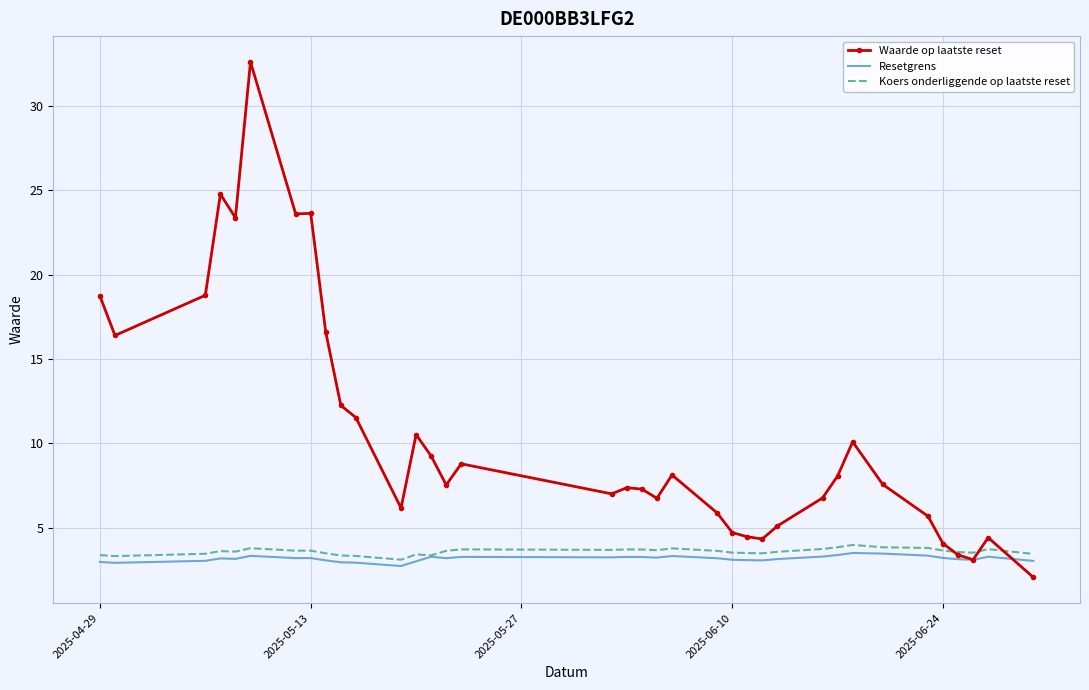

Which series has the largest total across all categories?

Waarde op laatste reset